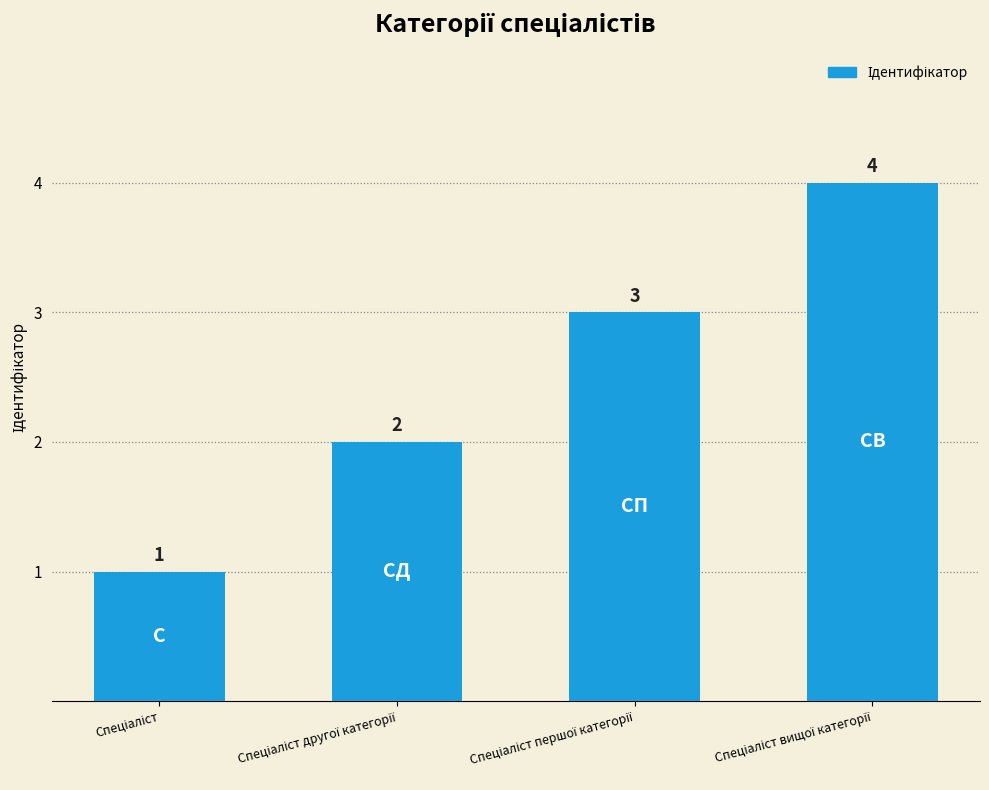

Count the values in the range 2 to 4.

3